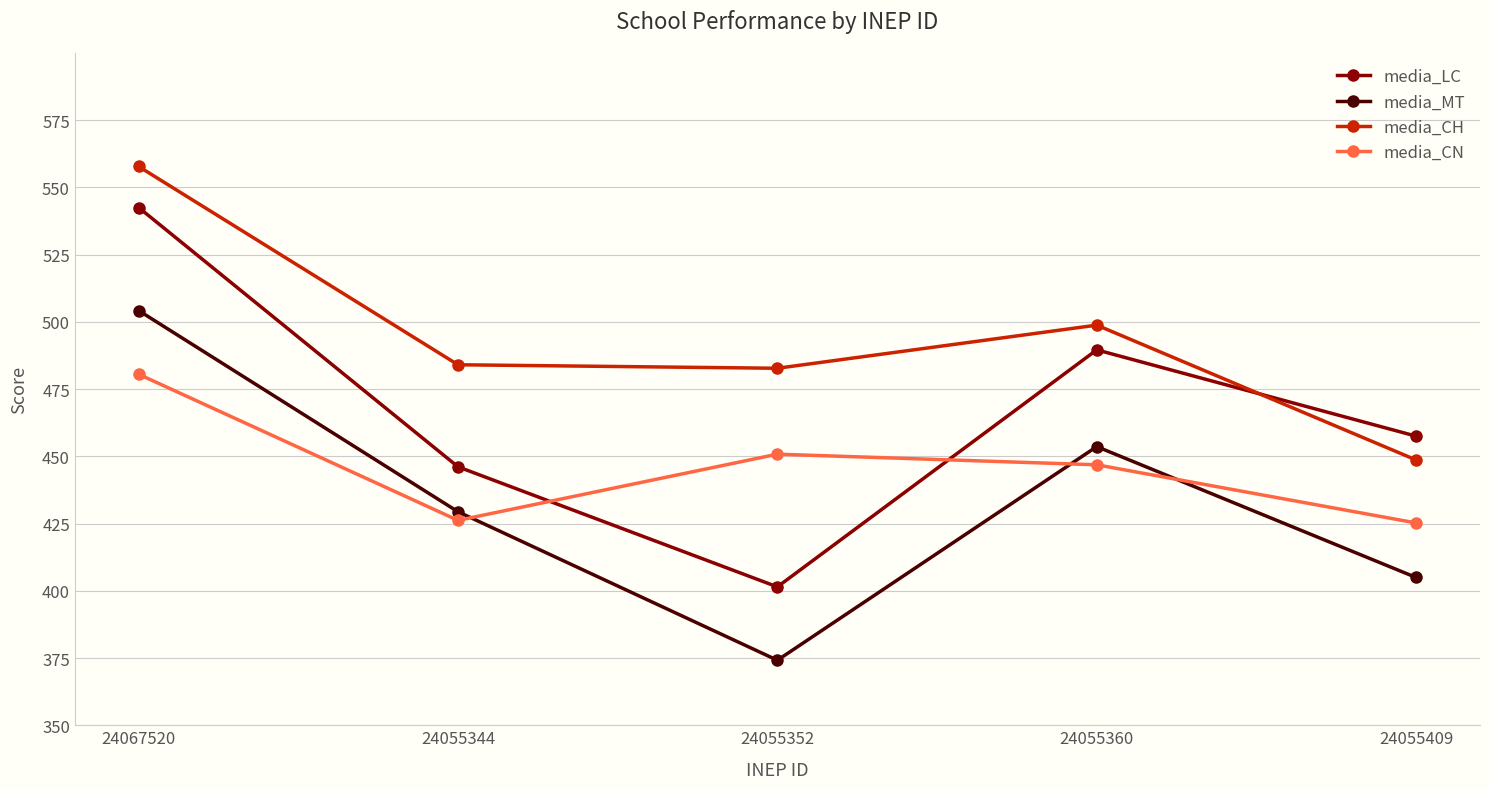

At which category does the chart reach its peak across all series?

24067520